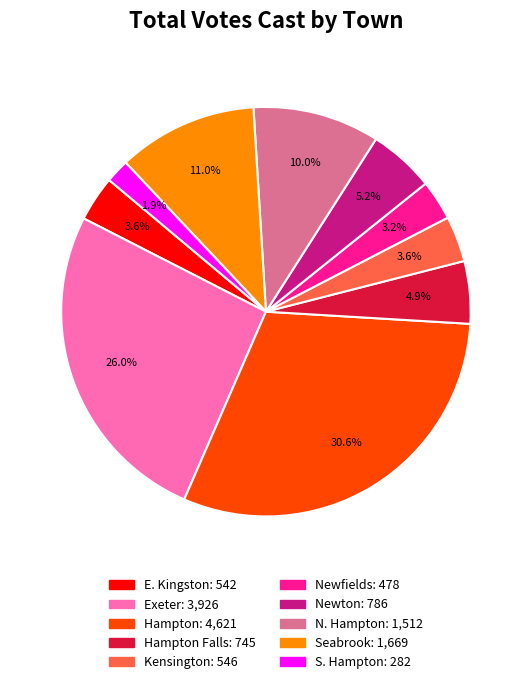

Is there a majority slice in this chart?

No